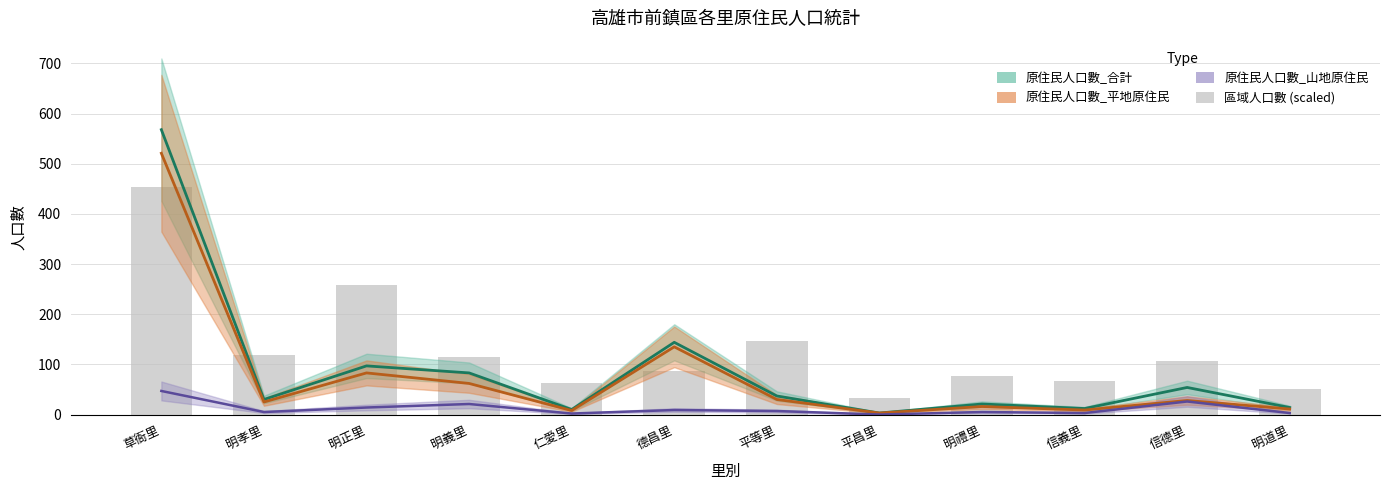

How many values are below 107?

6